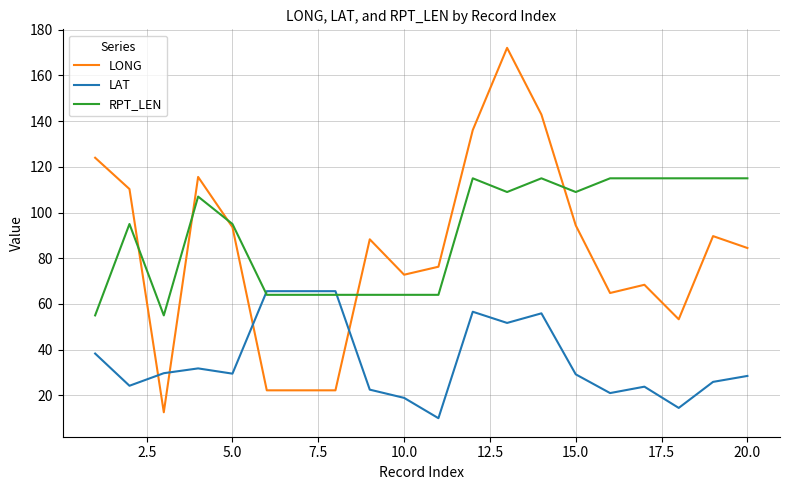

List the series in order of their peak value, lowest first.

LAT, RPT_LEN, LONG